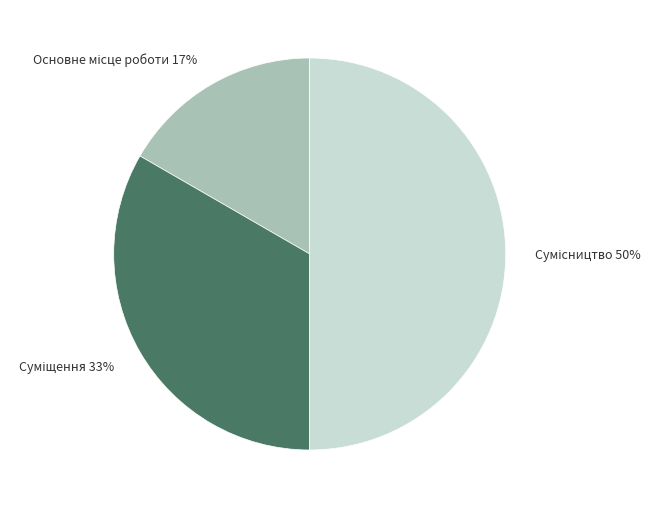

To the nearest percent, what is the difference between the largest and smallest slice percentages?

33%